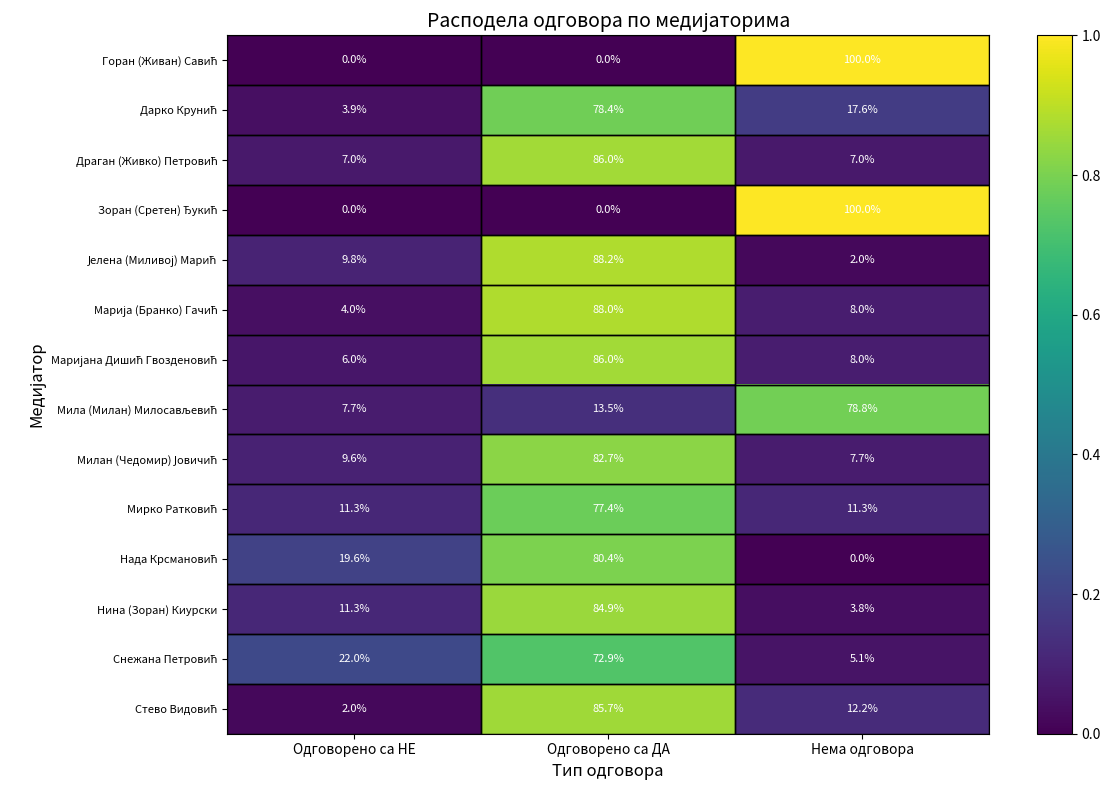

At how many categories does at least one series exceed 13?

3